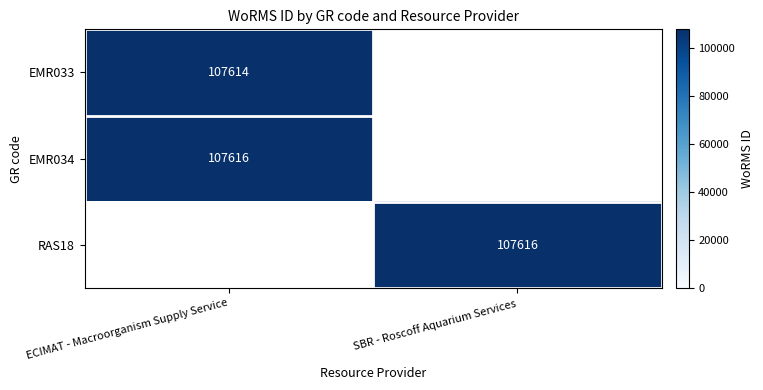

What is the smallest value displayed?

107614.0